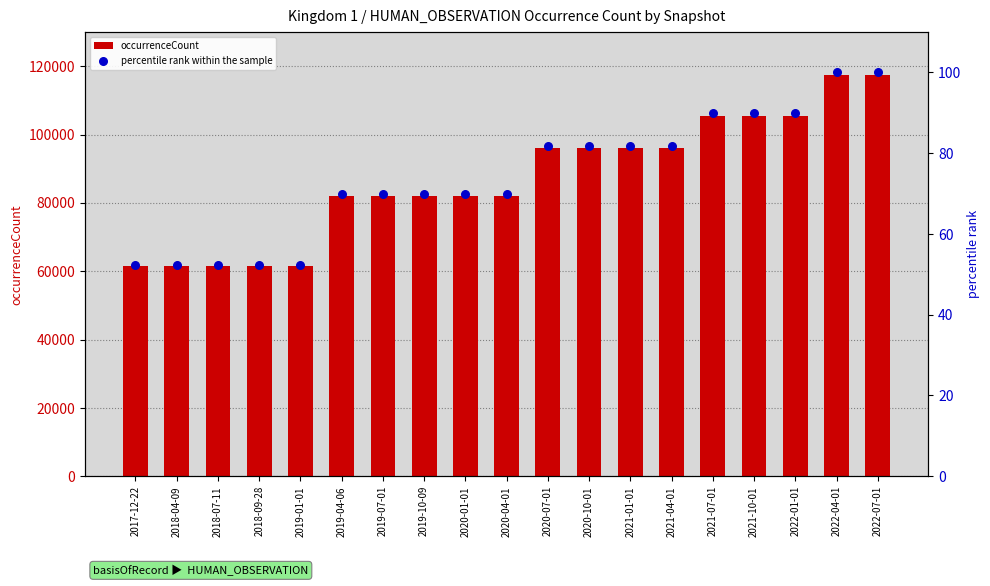

At which category is the sum across all series the highest?

2022-04-01